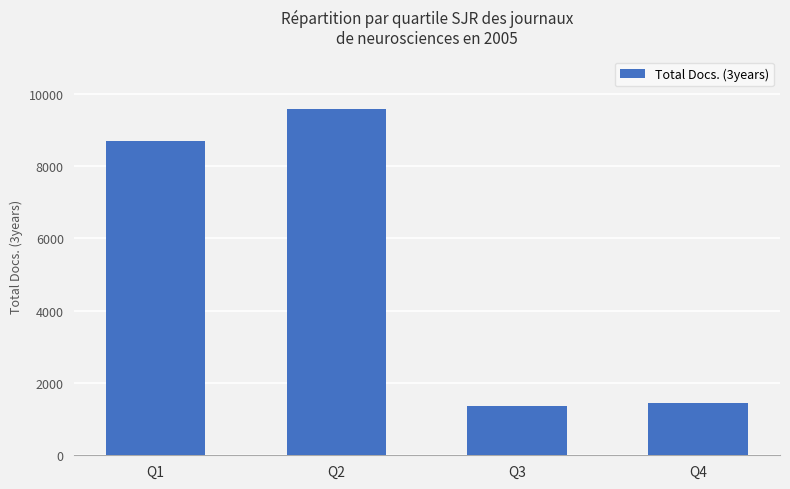

What is the sum of all values?

21098